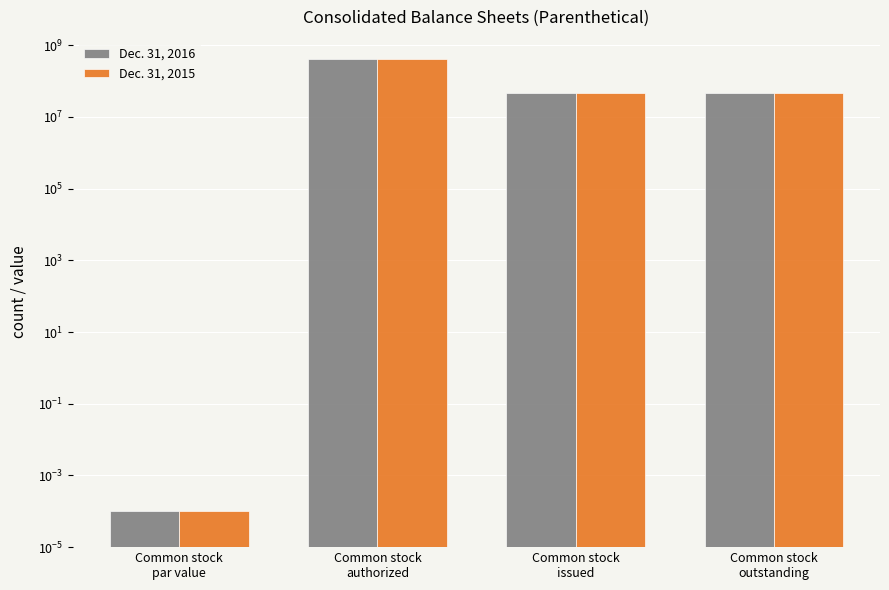

What is the label of the 4th bar from the left?

Common stock
outstanding